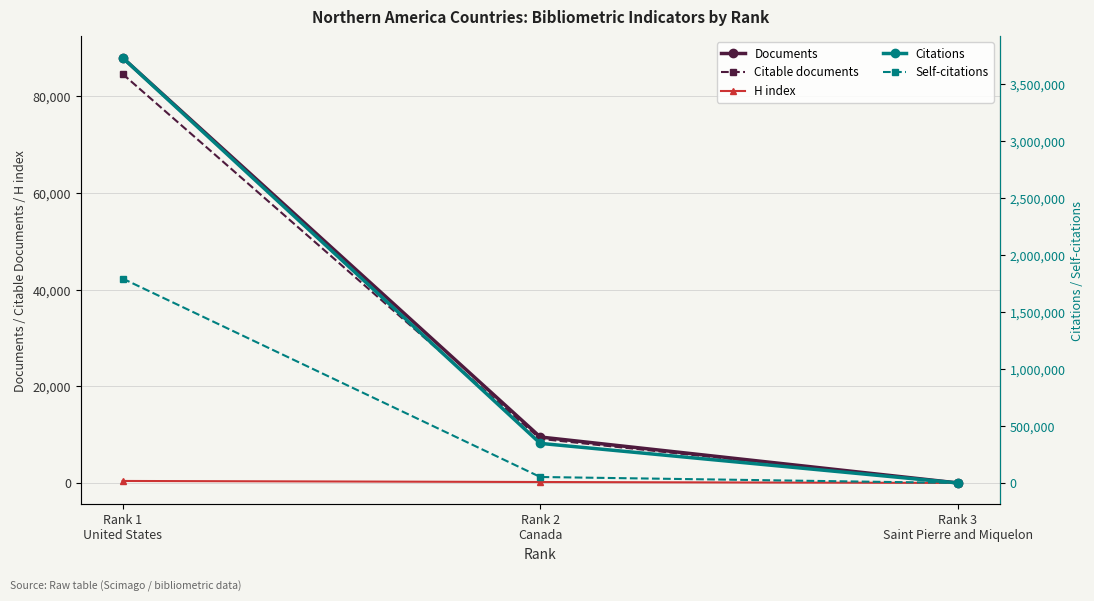

The value of Documents at Rank 1
United States is 88011. True or false?

True